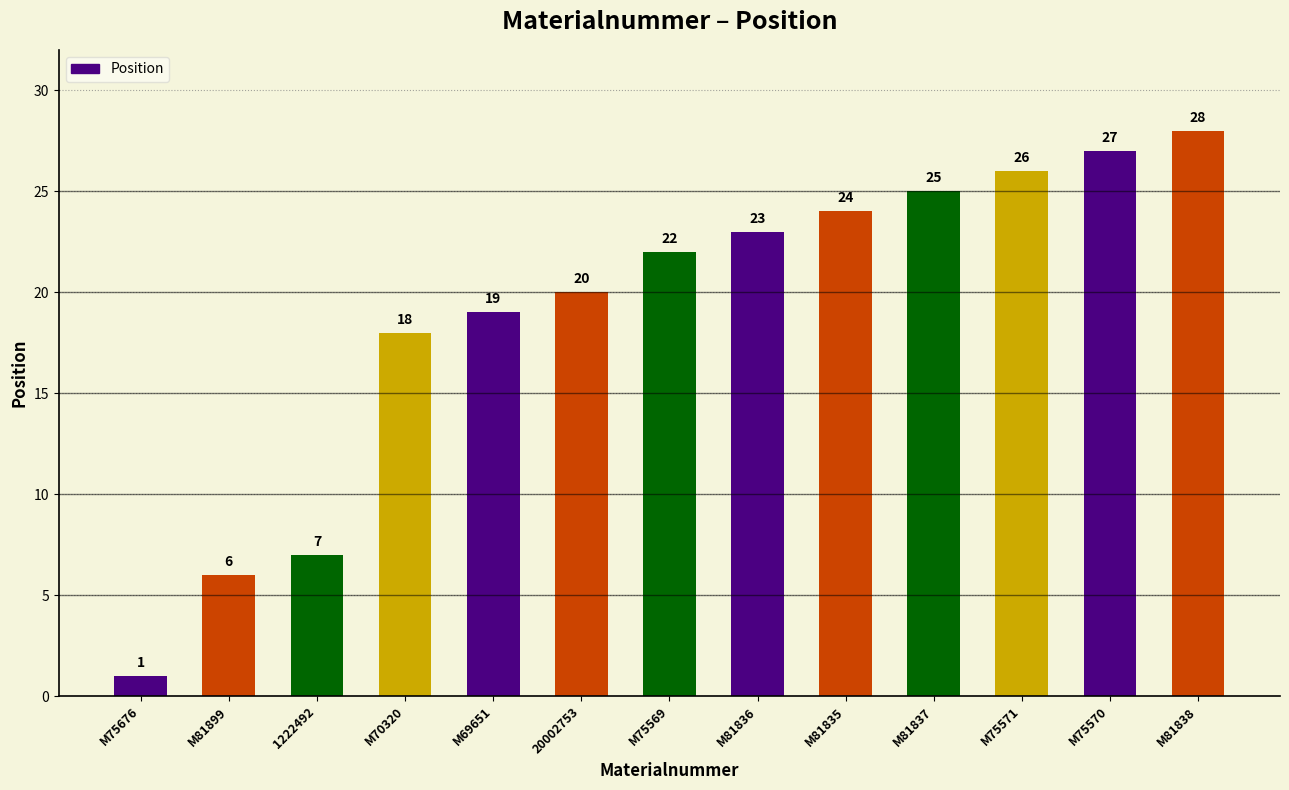

Which category has the lowest value across all series?

M75676